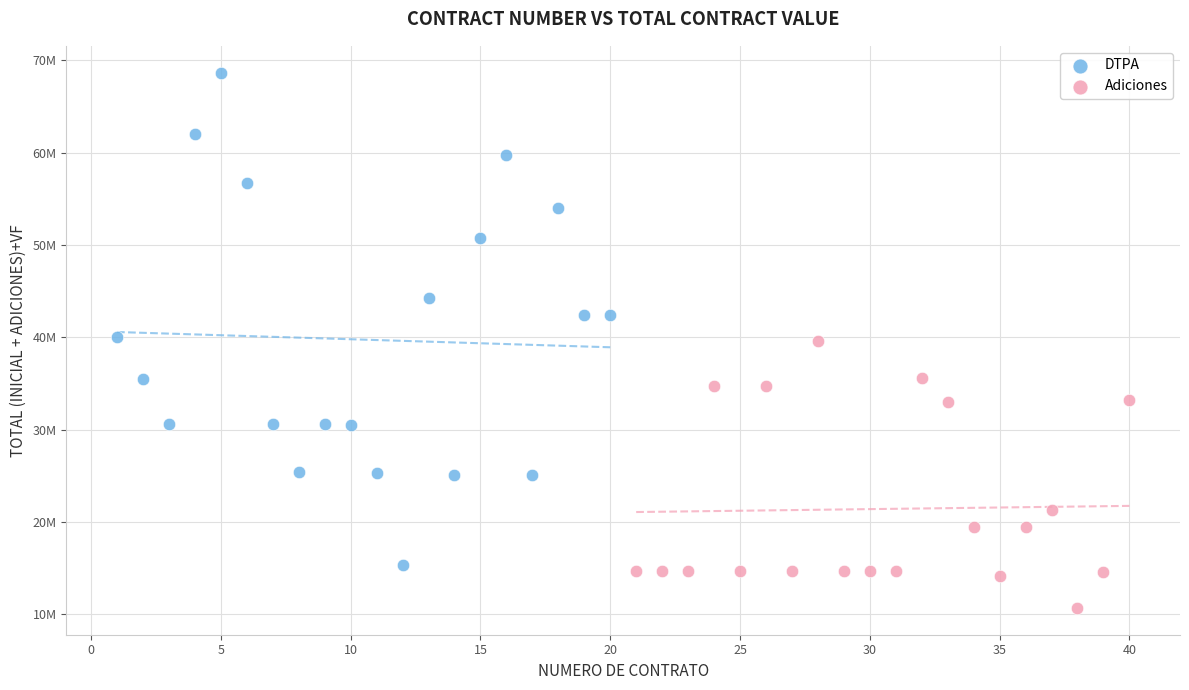

Which series contains the highest Y value?

DTPA